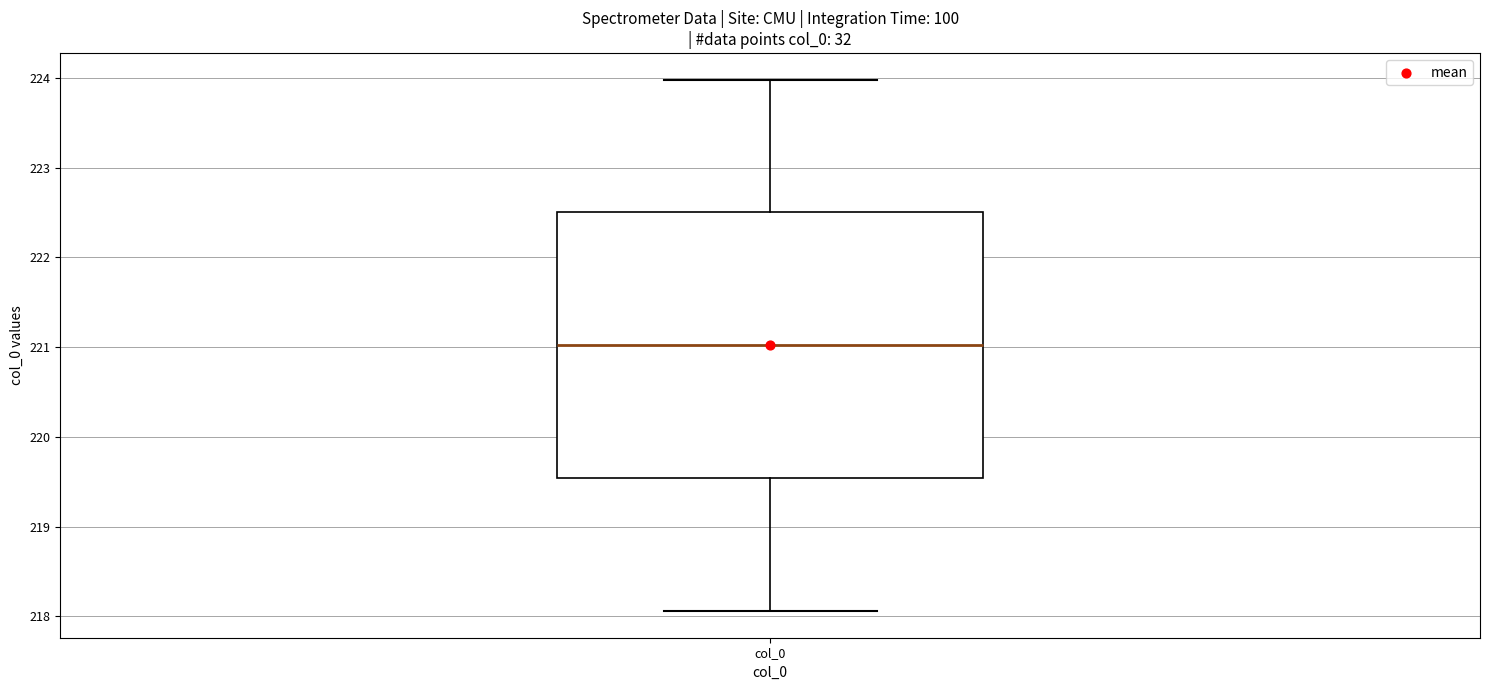

Read this box plot against the y-axis: the position of the median line, the range covered by the box, and the ends of both whiskers. The values are not printed on the chart, so give them approximately, as read against the axis.

median 221.0, box 219.5 to 222.5, whiskers 218.1 to 224.0